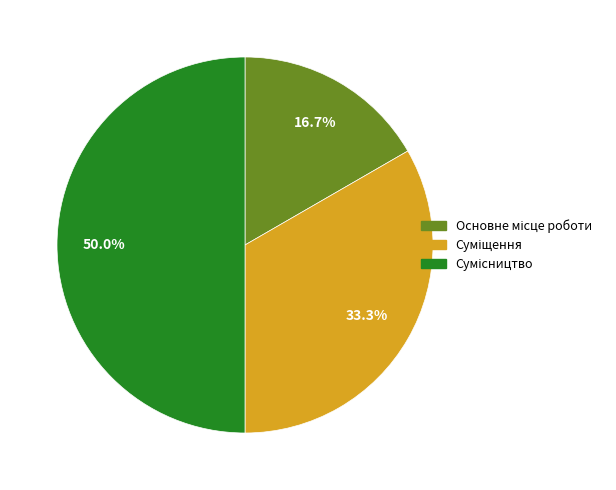

How many slices are in this pie chart?

3